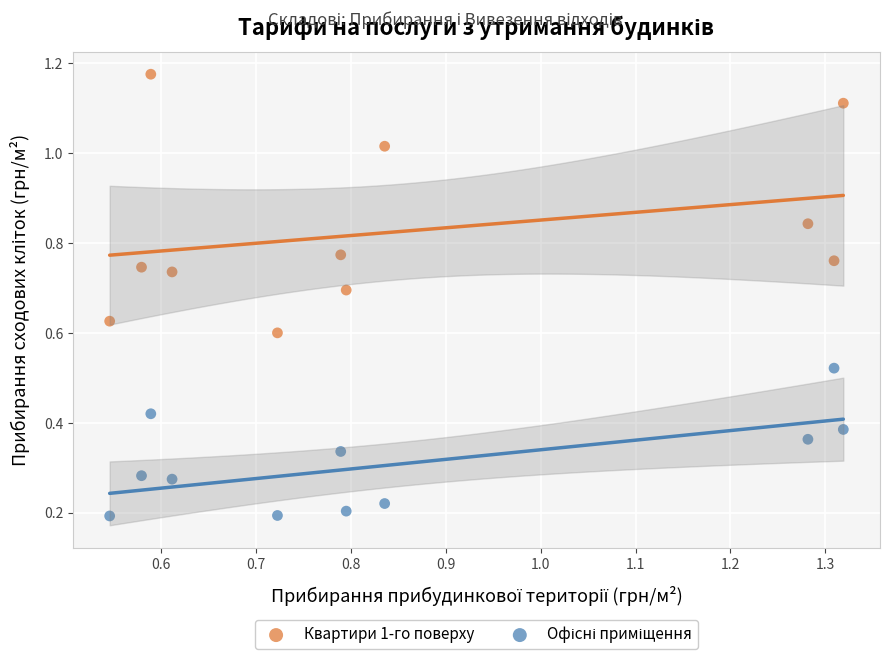

Which series has the widest spread of Y values?

Квартири 1-го поверху